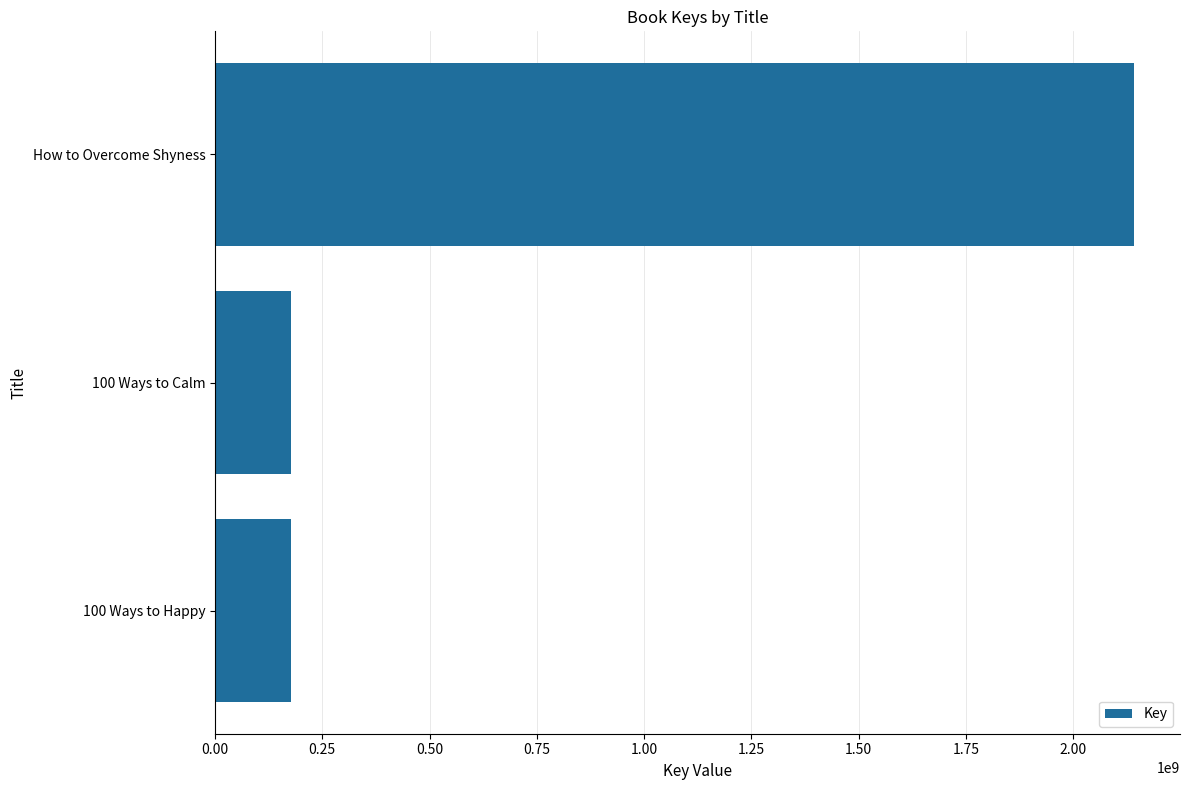

What is the sum of the values at 100 Ways to Calm and 100 Ways to Happy?

353060856